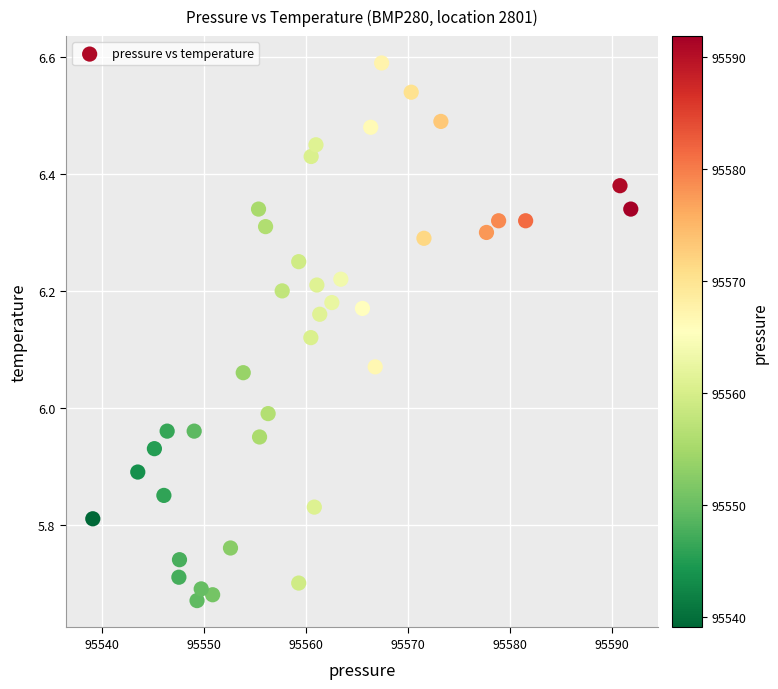

What is the range of Y values (max minus min)?

0.9